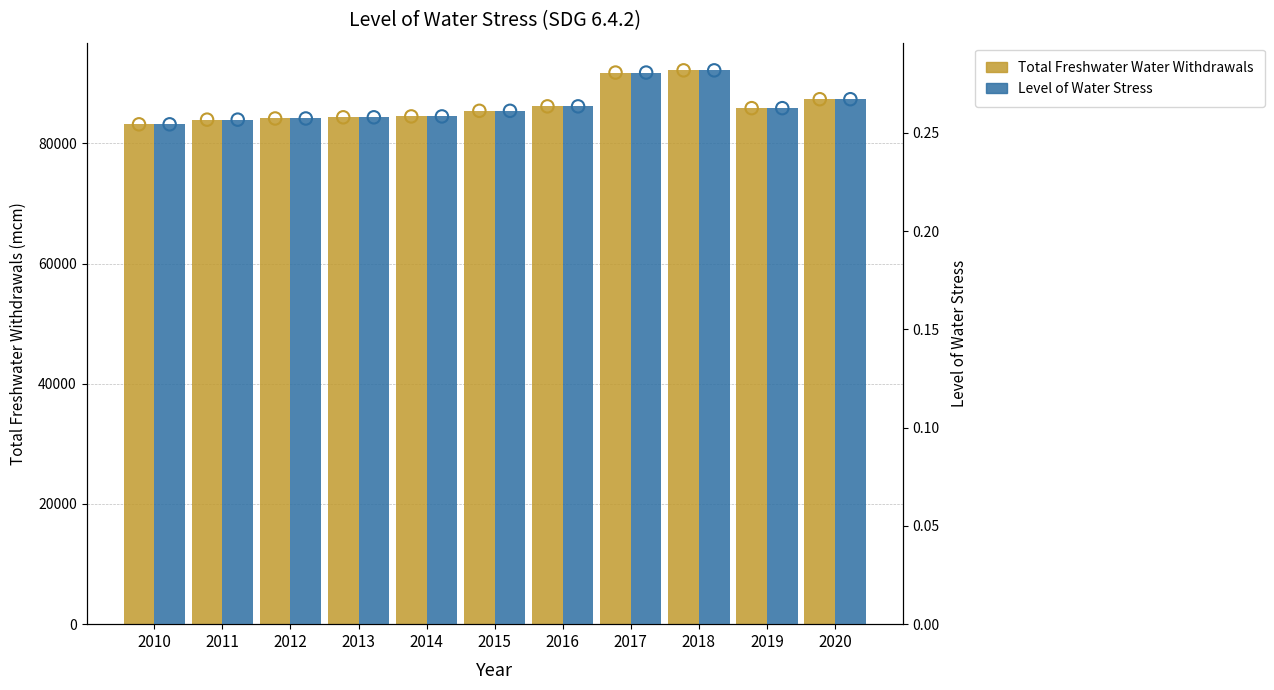

Which series has the widest spread of Y values?

Total Freshwater Water Withdrawals